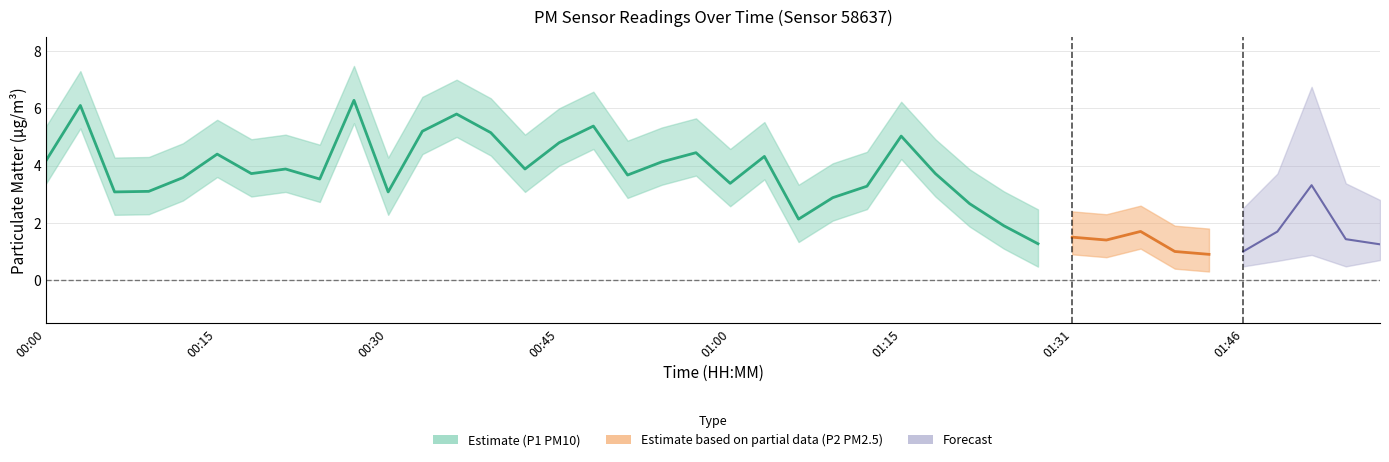

True or false: P1 has more than 0 interior local peaks.

True